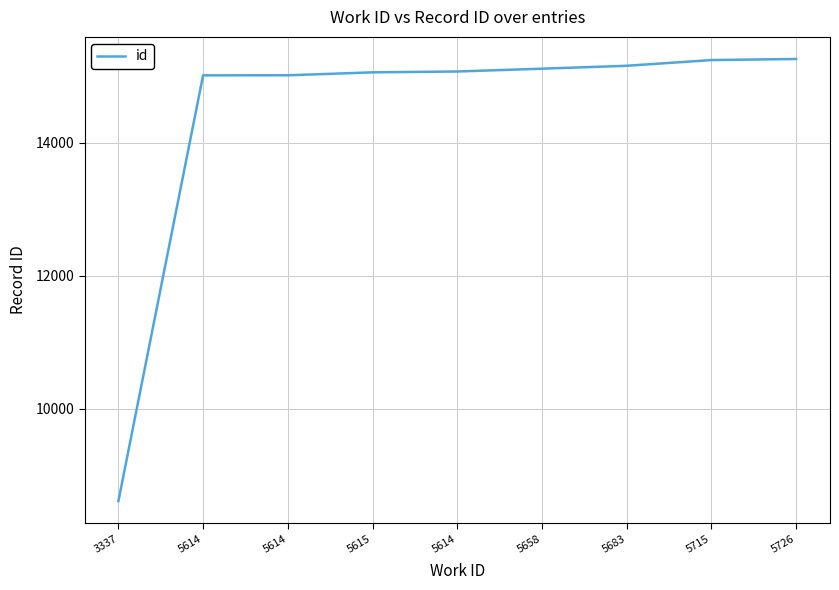

Which category has the highest value across all series?

5726